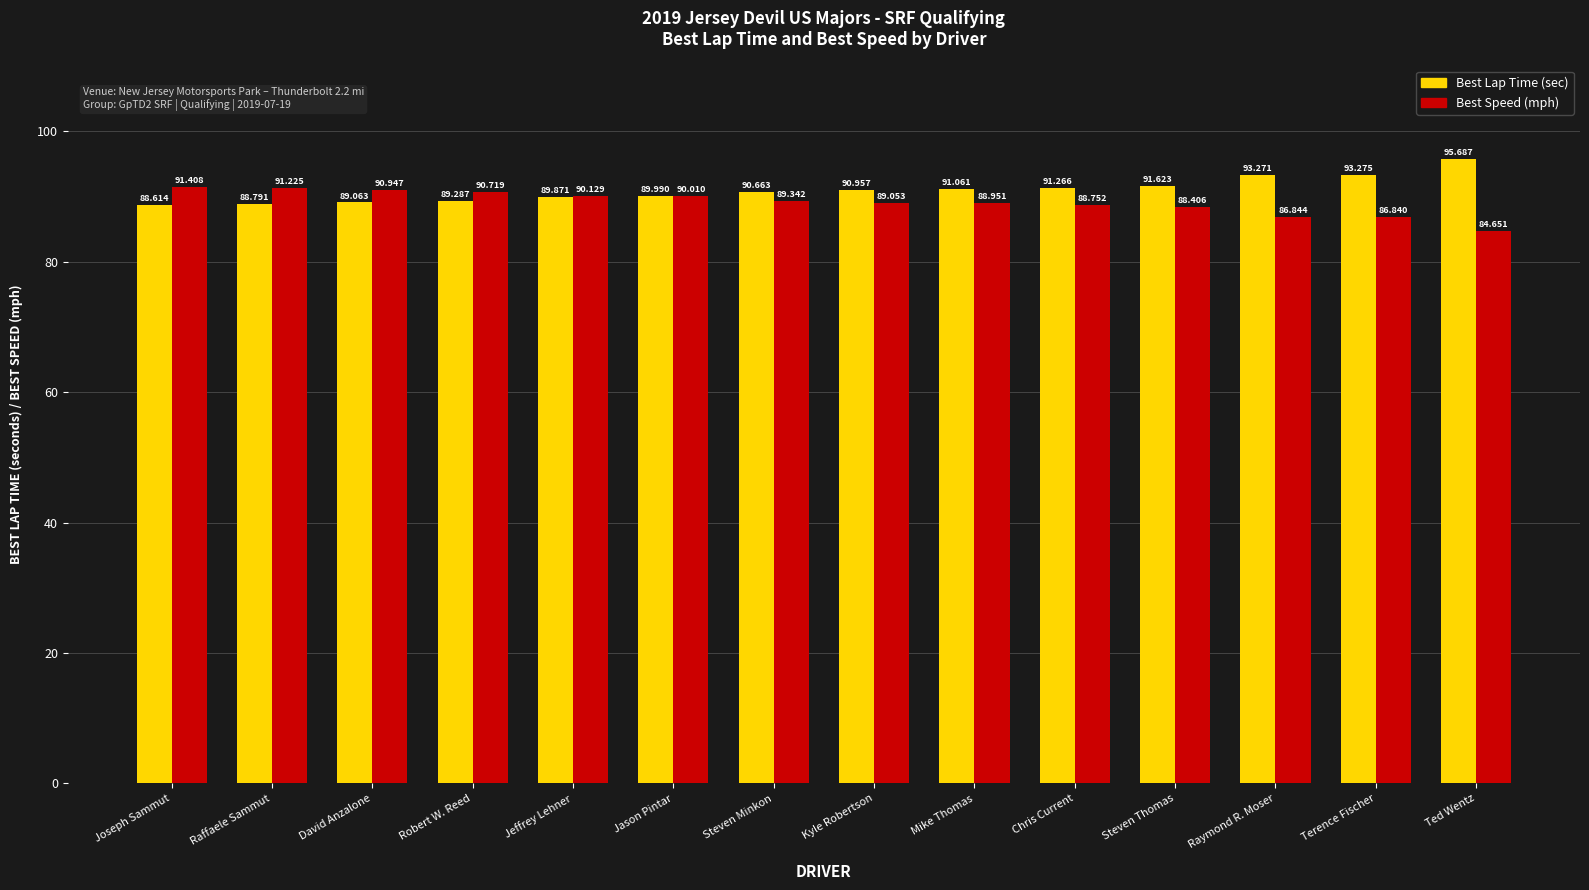

Between Jeffrey Lehner and Mike Thomas, which series saw the biggest shift?

Best Lap Time (sec)